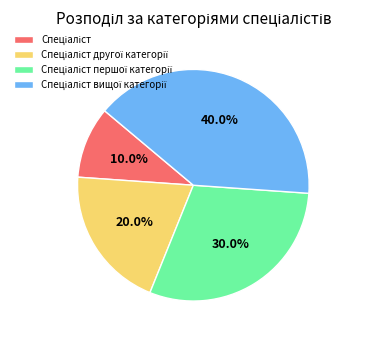

Does any single category account for the majority?

No